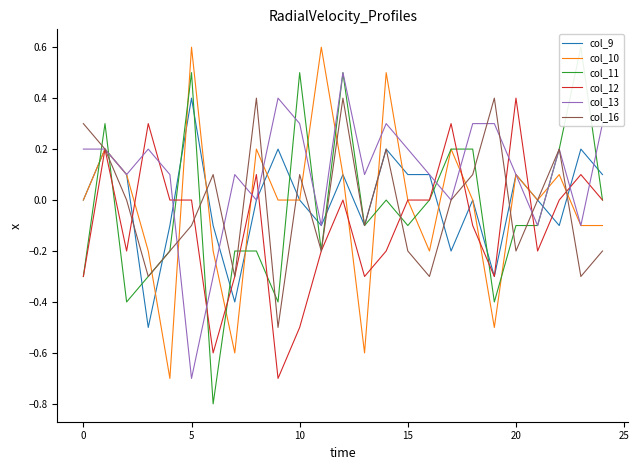

What is the difference between the second highest and second lowest values in the col_10 series?

1.2